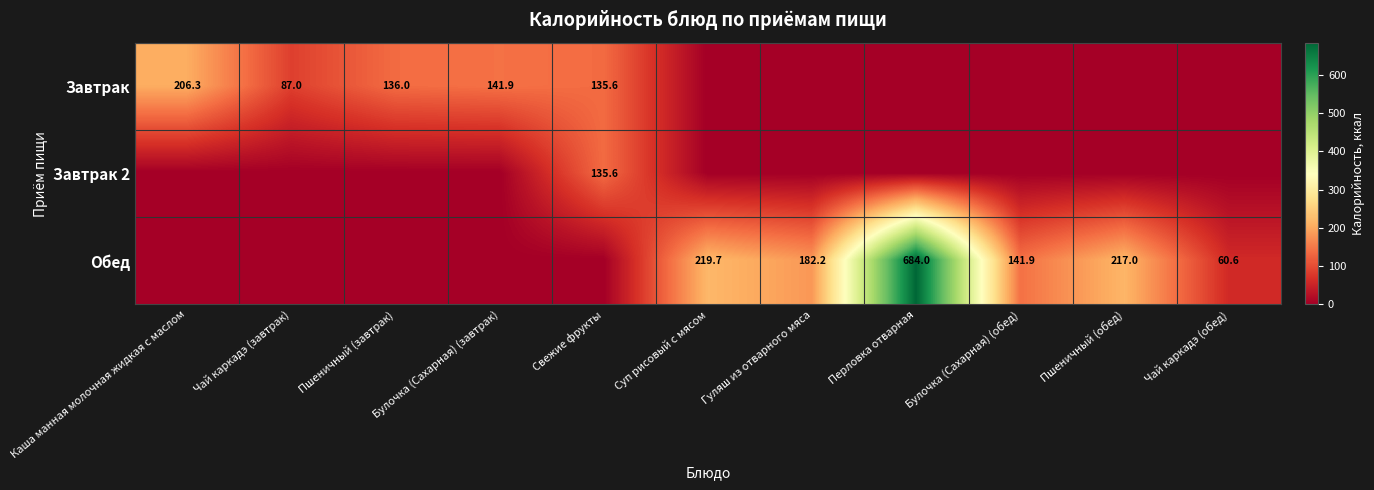

Which has a higher value, Чай каркадэ (завтрак) or Каша манная молочная жидкая с маслом?

Каша манная молочная жидкая с маслом